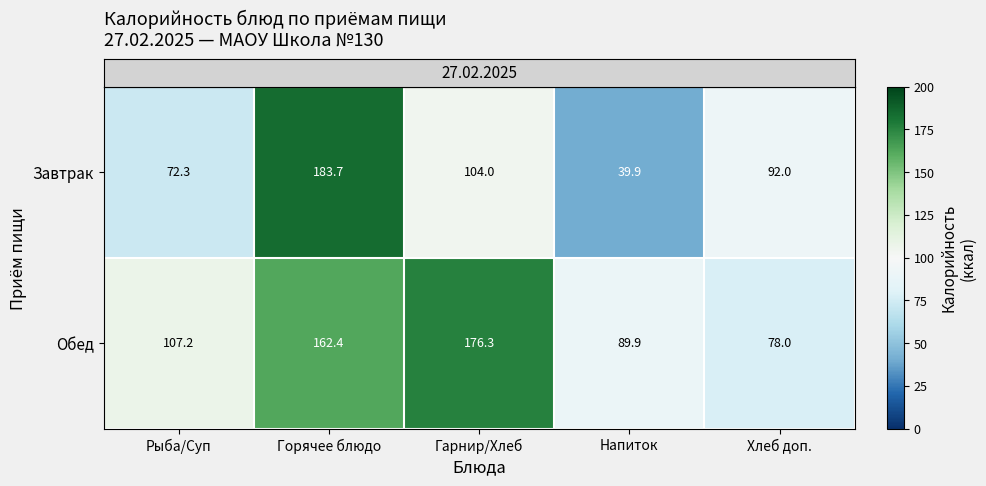

What is the spread (max minus min) of values at Горячее блюдо?

21.3